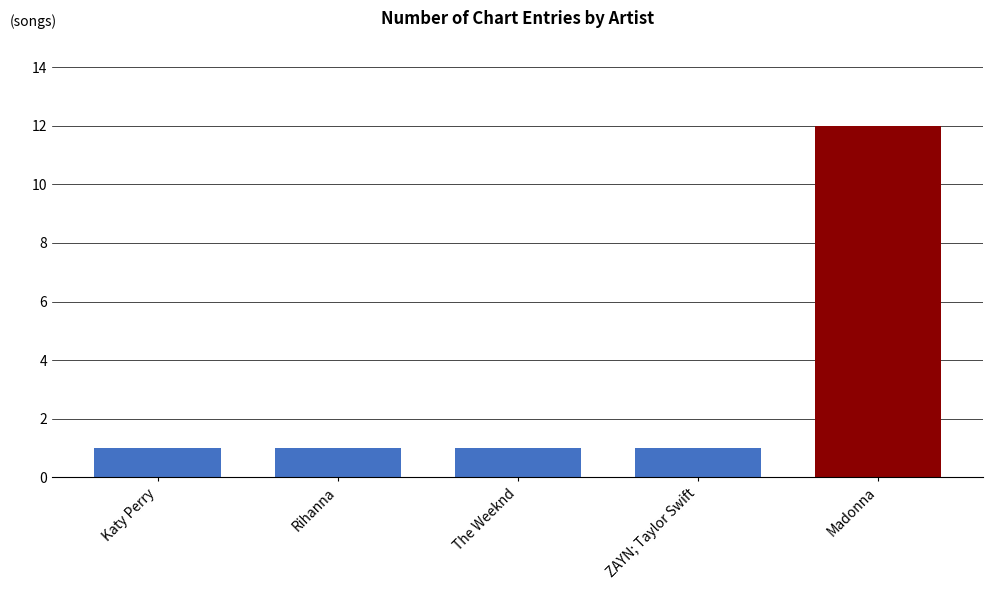

The value at Rihanna is 1. True or false?

False